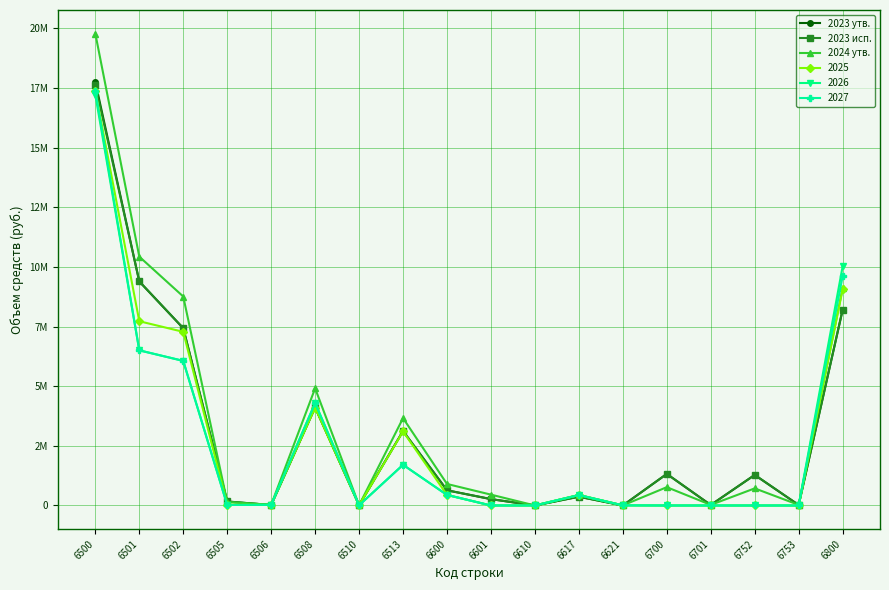

What is the value of the 2023 утв. point at the 4th from the left?

167700